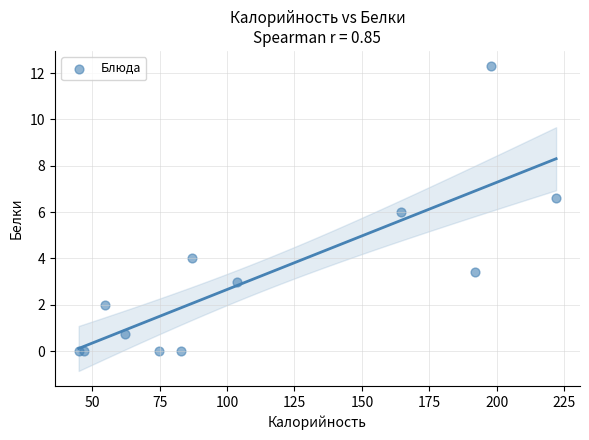

What is the range of X values (max minus min)?

177.0